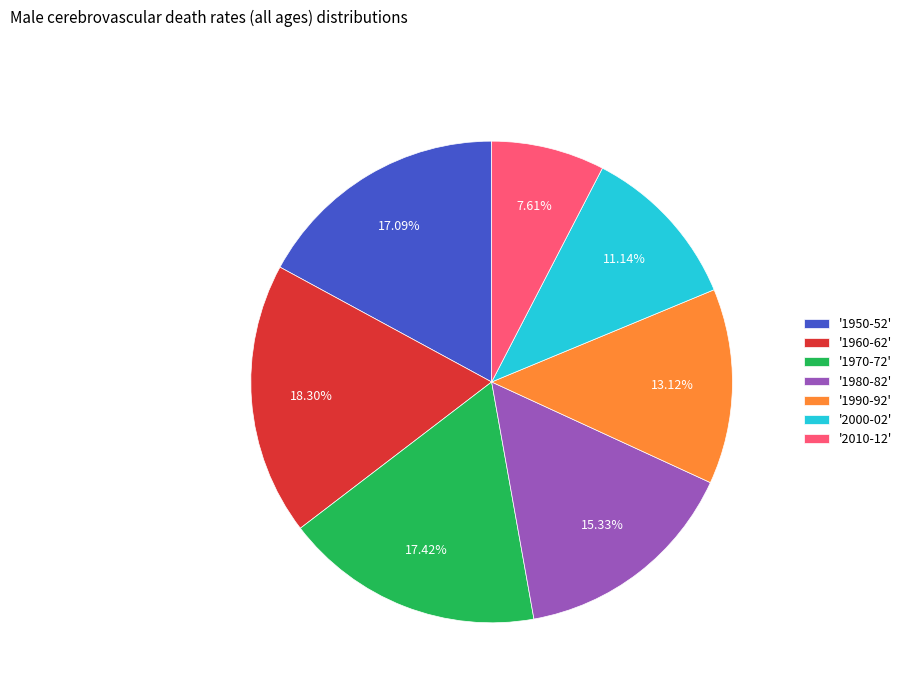

How many segments does this pie chart have?

7